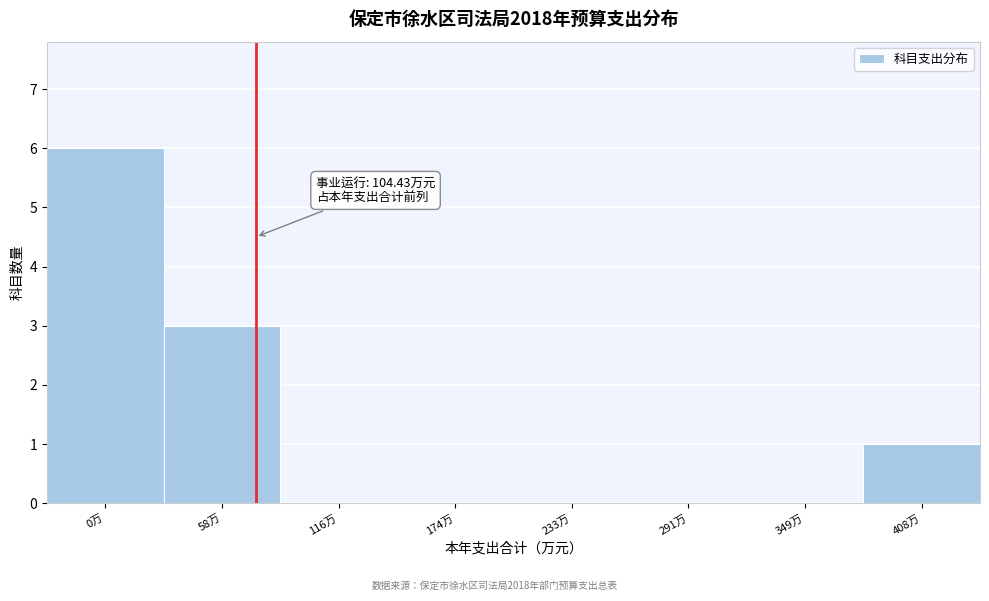

Reading right to left, list all the values displayed in this chart.

408万=1	349万=0	291万=0	233万=0	174万=0	116万=0	58万=3	0万=6